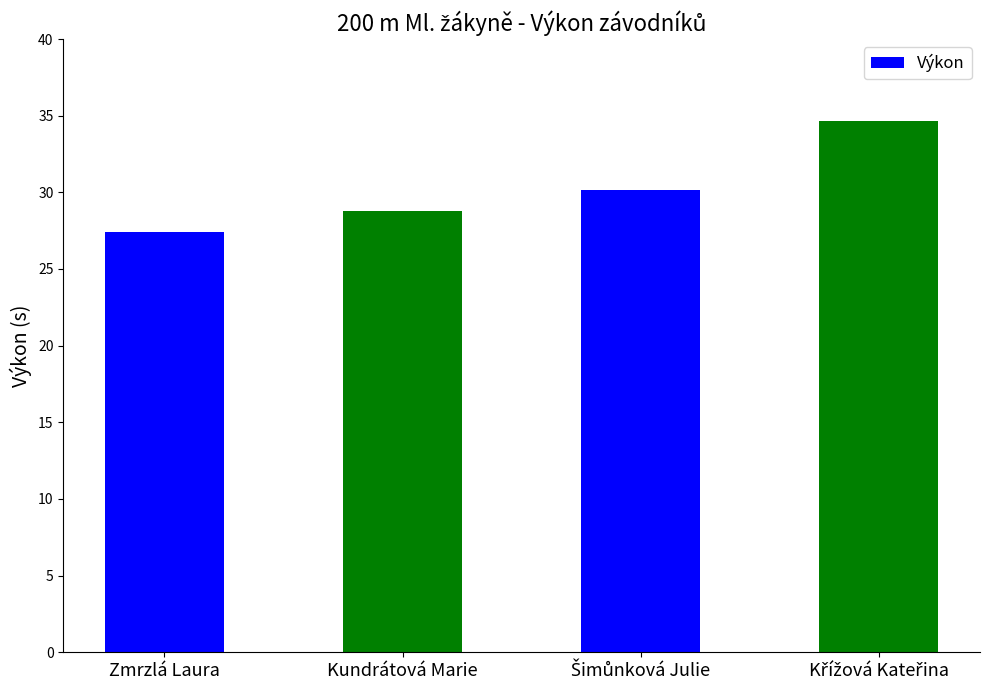

Reading right to left, transcribe all the data shown in this chart.

34.7	30.2	28.8	27.4